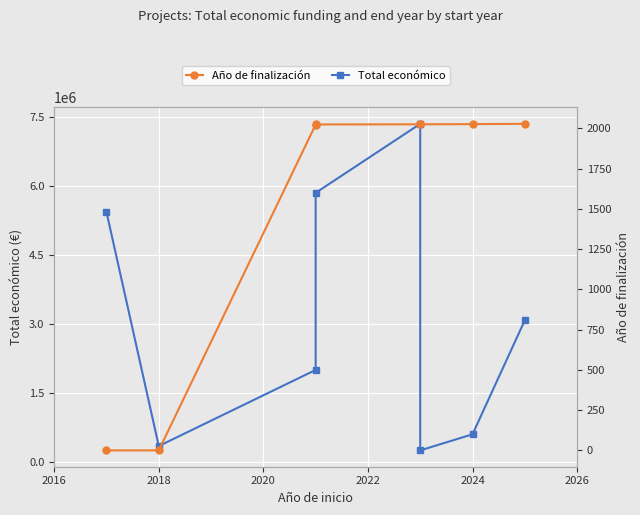

Which series has the largest total across all categories?

Total económico